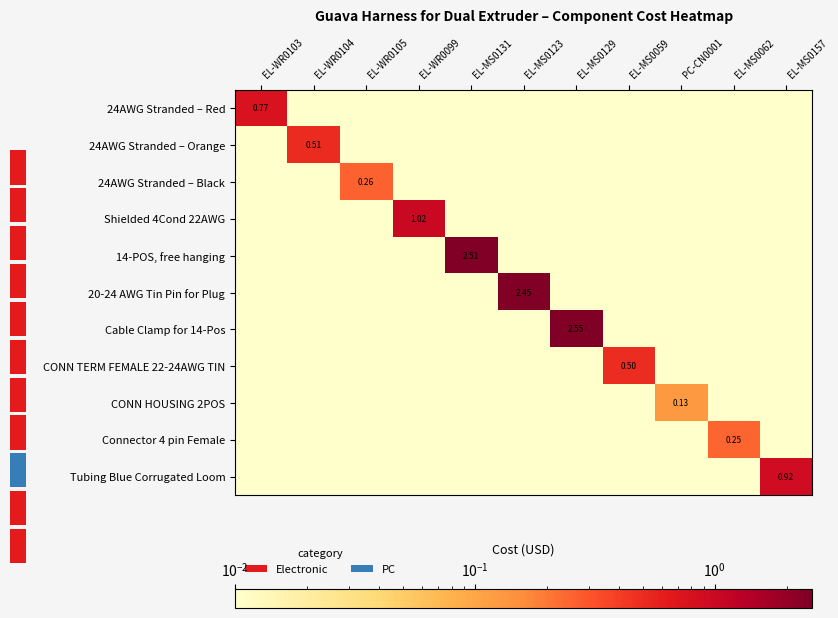

Rank the series at EL-WR0103 from lowest to highest value.

24AWG Stranded – Orange, 24AWG Stranded – Black, Shielded 4Cond 22AWG, 14-POS, free hanging, 20-24 AWG Tin Pin for Plug, Cable Clamp for 14-Pos, CONN TERM FEMALE 22-24AWG TIN, CONN HOUSING 2POS, Connector 4 pin Female, Tubing Blue Corrugated Loom, 24AWG Stranded – Red